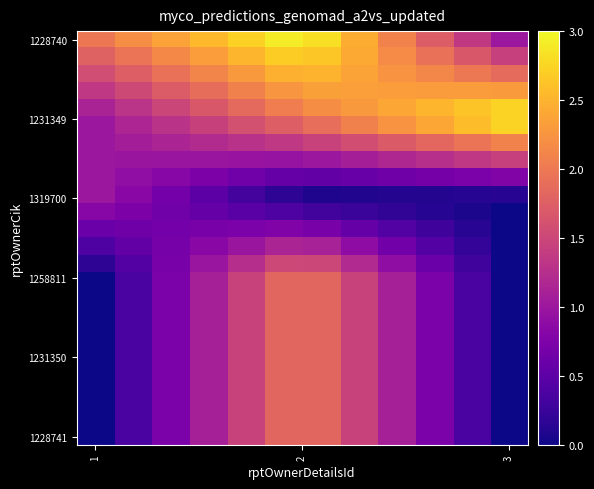

What is the maximum value shown in the chart?

2.9